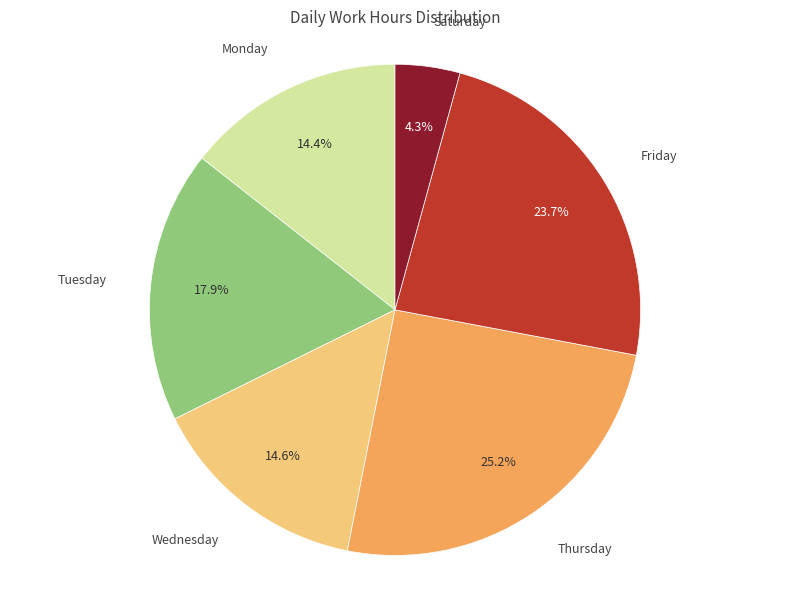

Is there any slice that represents more than half of the pie?

No